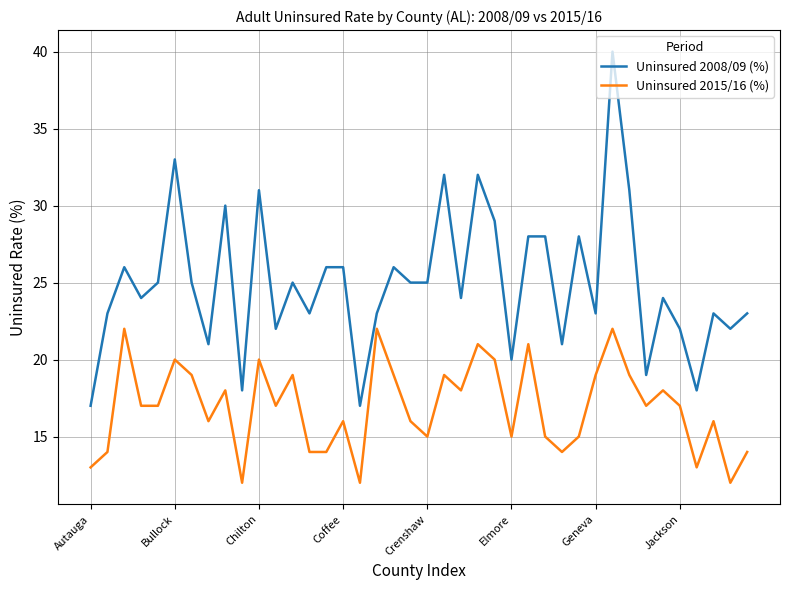

True or false: Uninsured 2015/16 (%) and Uninsured 2008/09 (%) cross at least once.

False